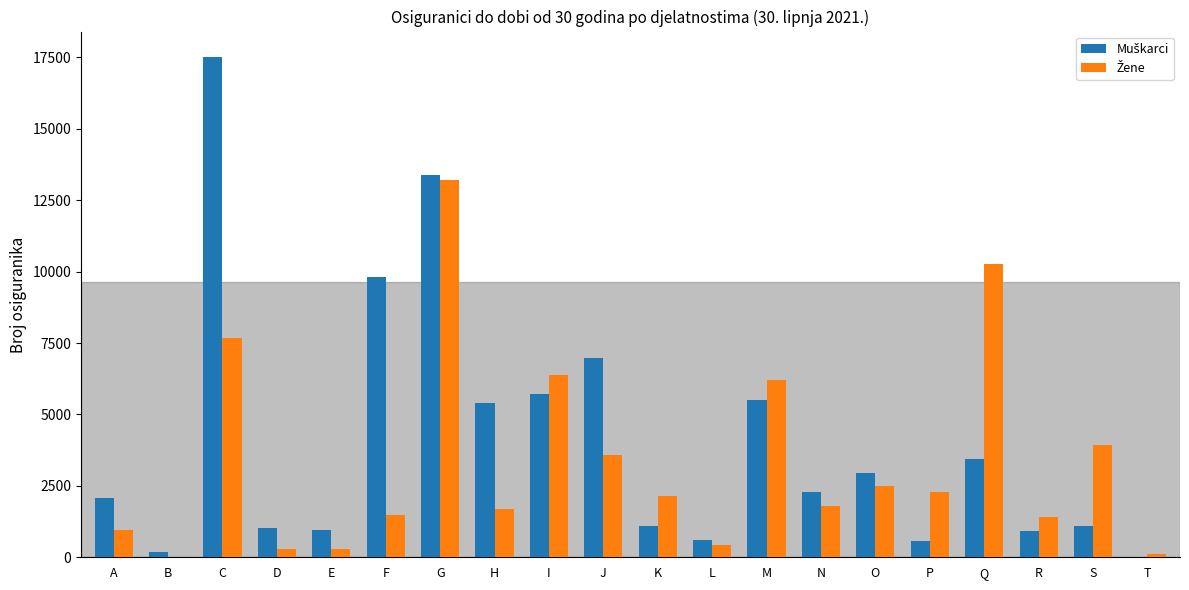

At which category is the sum across all series the highest?

G